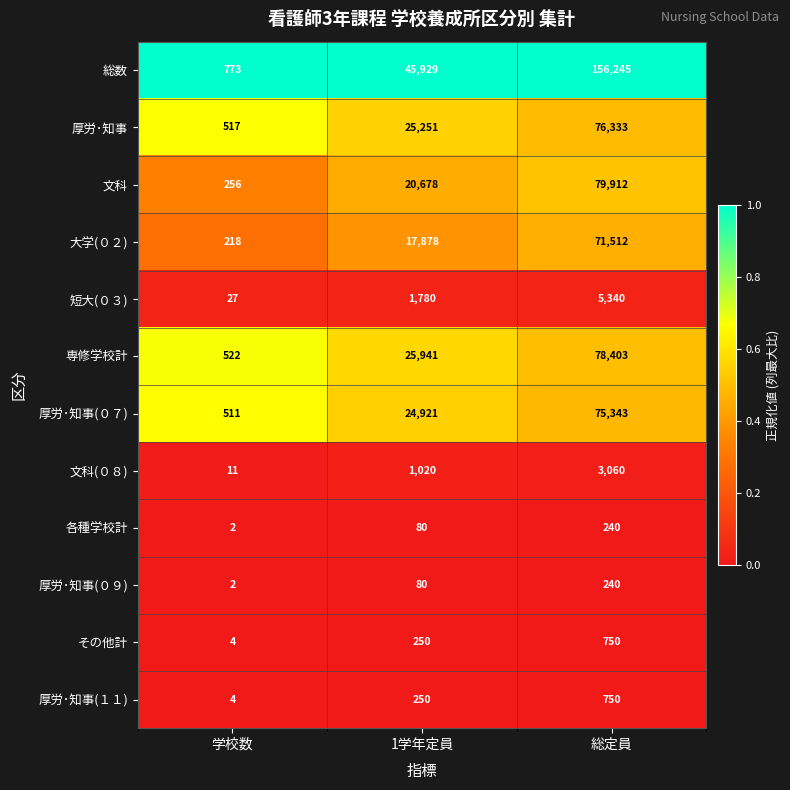

What is the spread (max minus min) of values at 学校数?

771